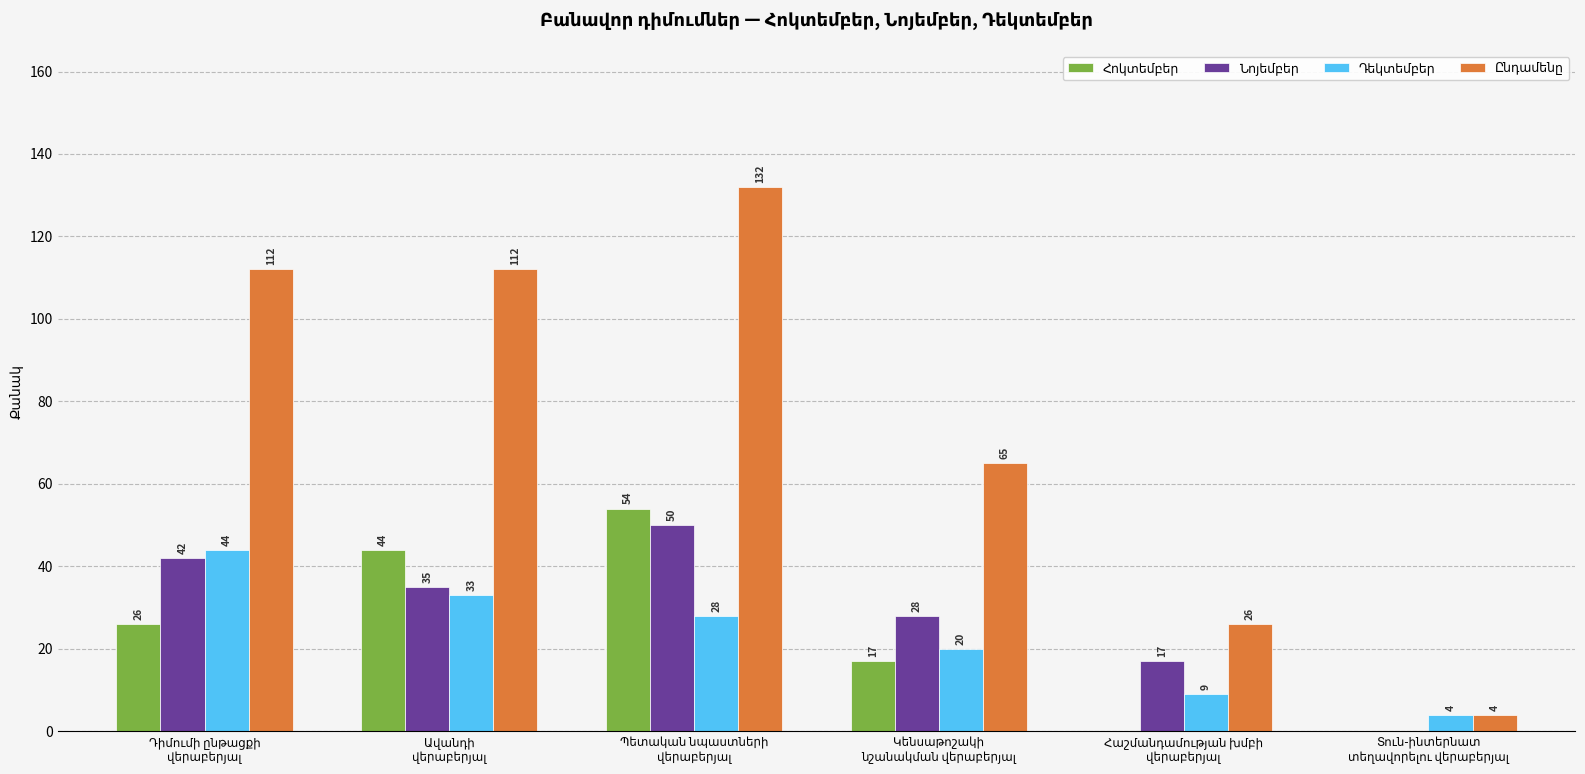

Which label corresponds to the smallest value in the chart?

Հաշմանդամության խմբի
վերաբերյալ